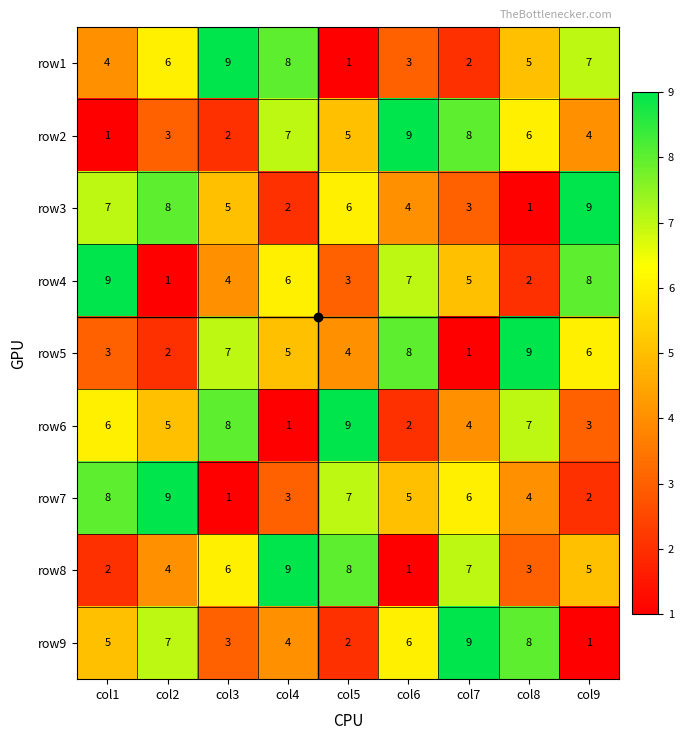

What is the sum of all row6 values?

45